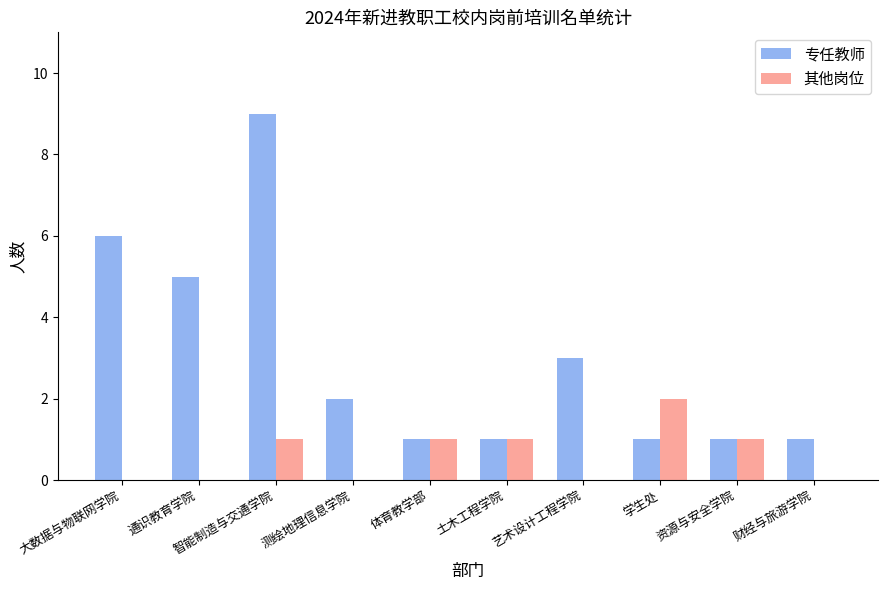

Which series changed the most between 智能制造与交通学院 and 测绘地理信息学院?

专任教师